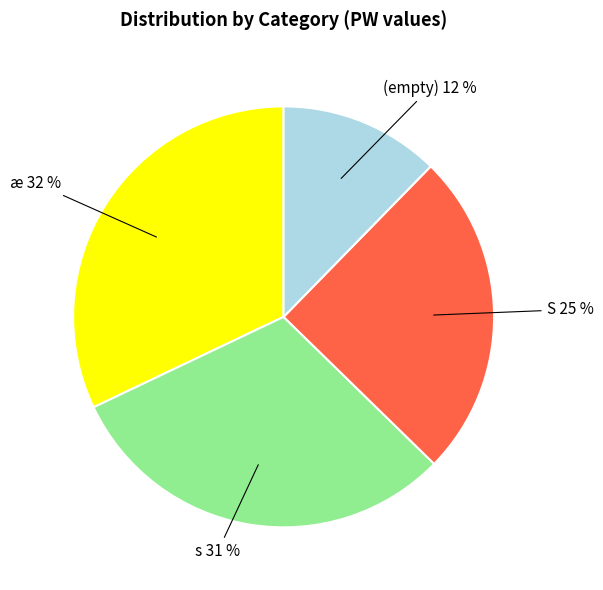

To the nearest percent, what is the difference between the largest and smallest slice percentages?

20%